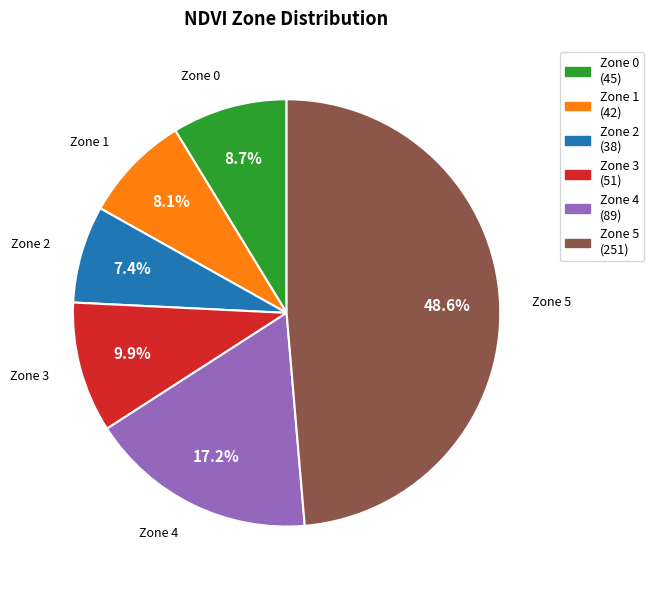

Count the number of slices in the pie.

6